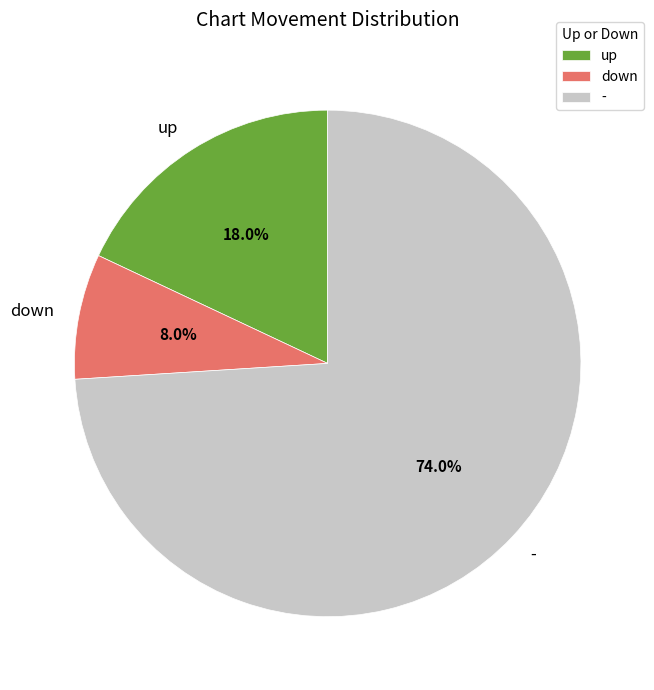

What percentage is the down slice, to the nearest percent?

8%